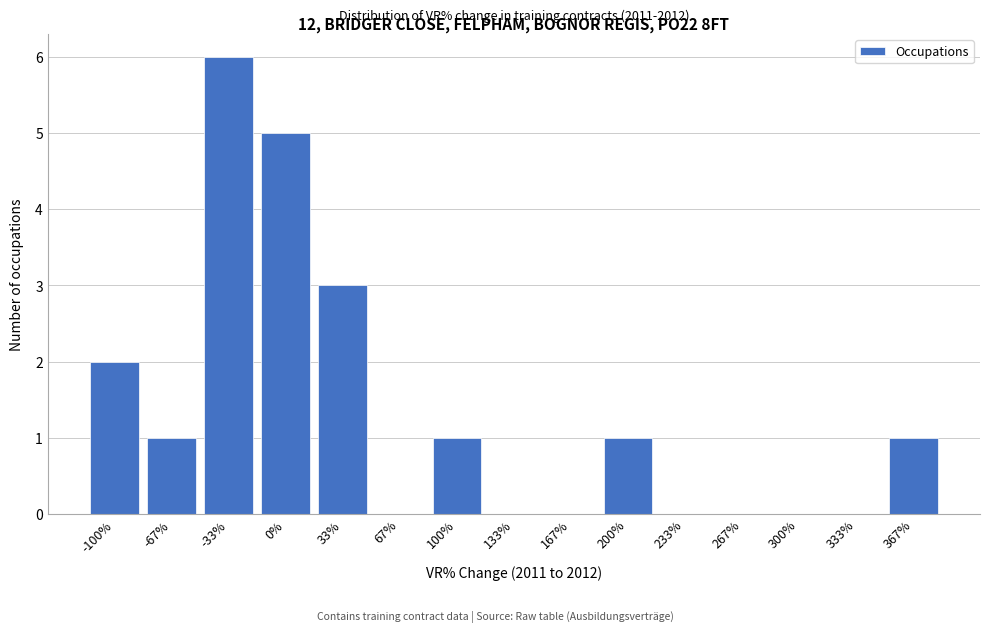

Reading left to right, what are all the values shown in this chart?

-100%=2	-67%=1	-33%=6	0%=5	33%=3	67%=0	100%=1	133%=0	167%=0	200%=1	233%=0	267%=0	300%=0	333%=0	367%=1